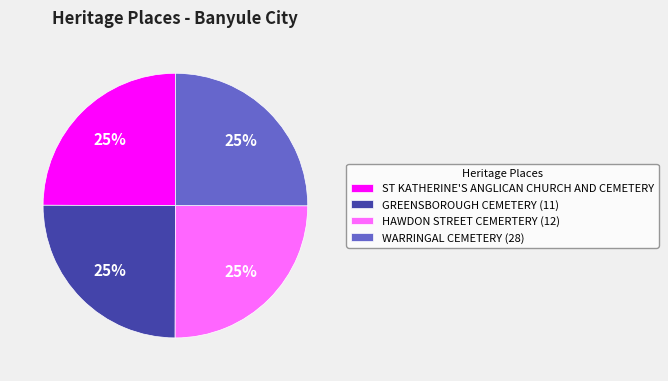

Approximately how many times larger is the value at ST KATHERINE'S ANGLICAN CHURCH AND CEMETERY compared to HAWDON STREET CEMERTERY (12)?

1.0